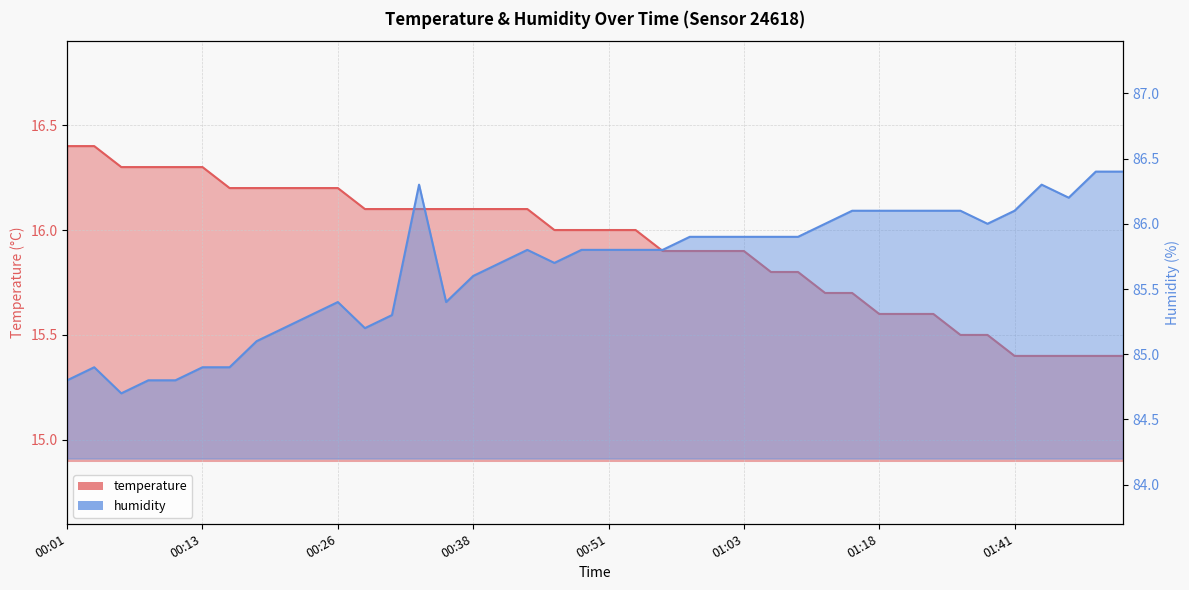

What position from the right is 00:45?

22